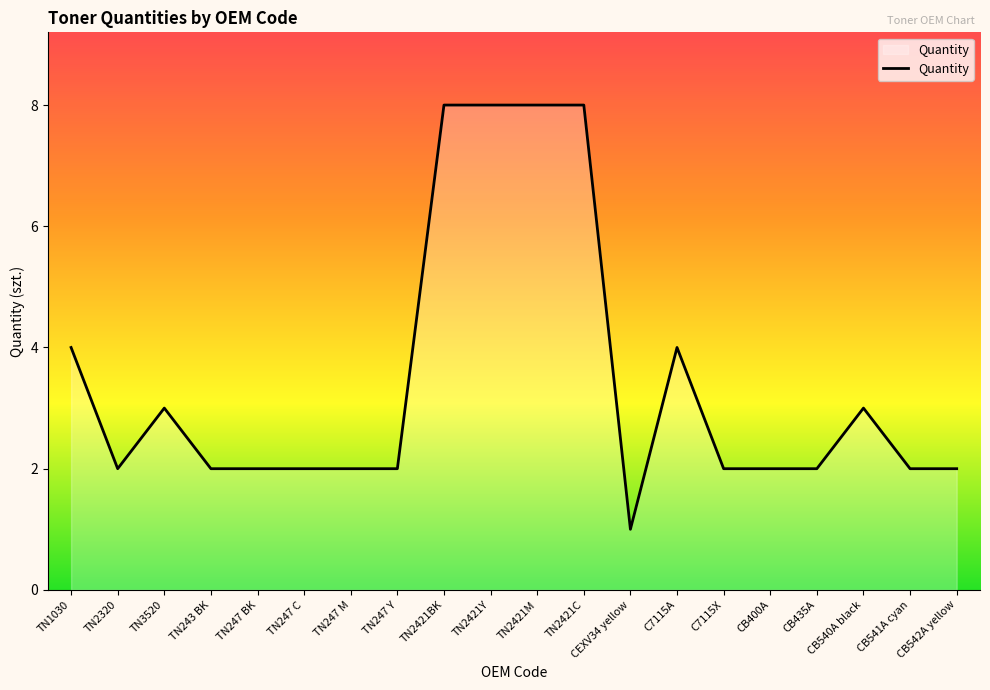

What is the ratio of the value at TN2421M to the value at CB541A cyan?

4.0